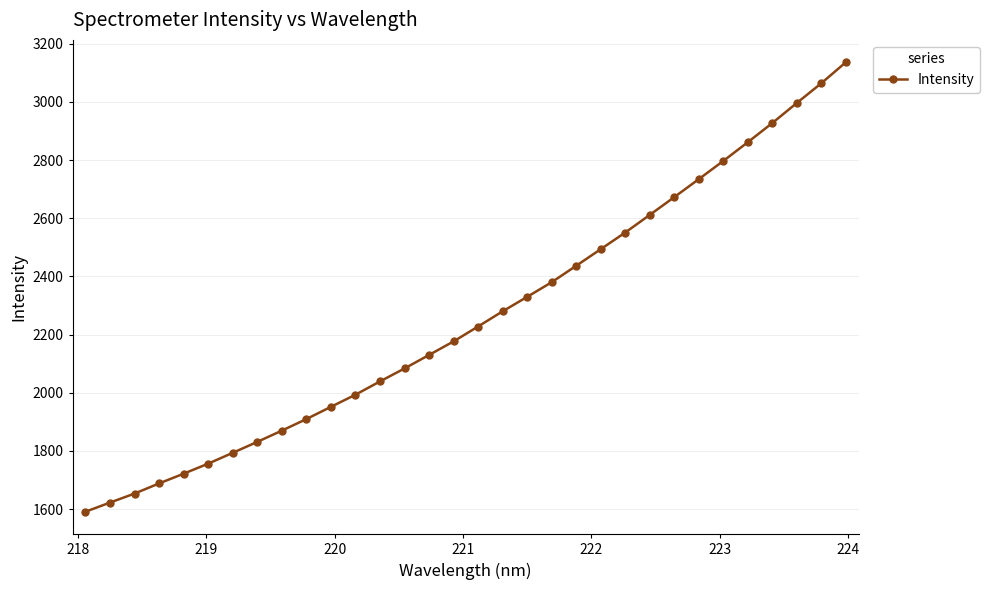

What is the difference between the maximum and minimum values?

1544.7